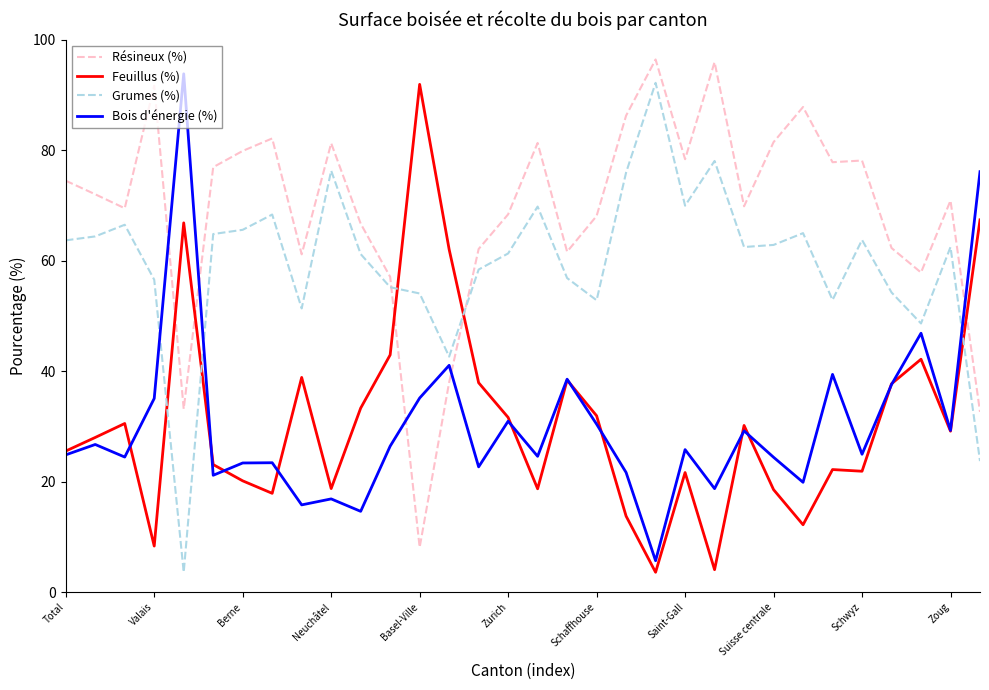

What is the average value of the Grumes (%) series?

59.5